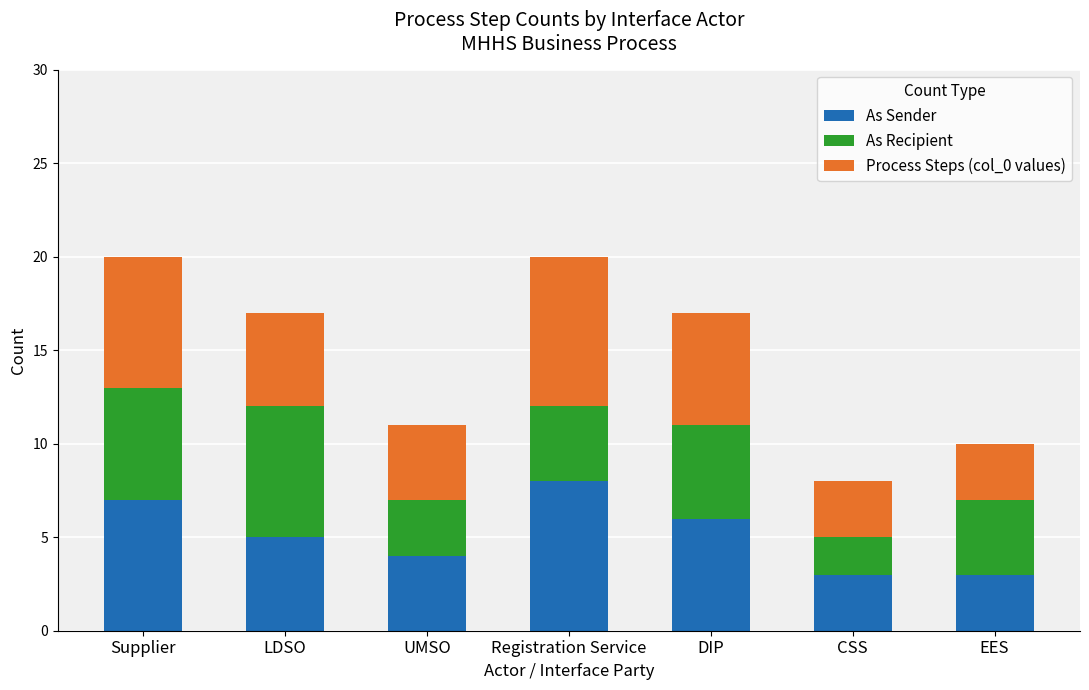

What is the value of the As Sender bar at the 7th from the left?

3